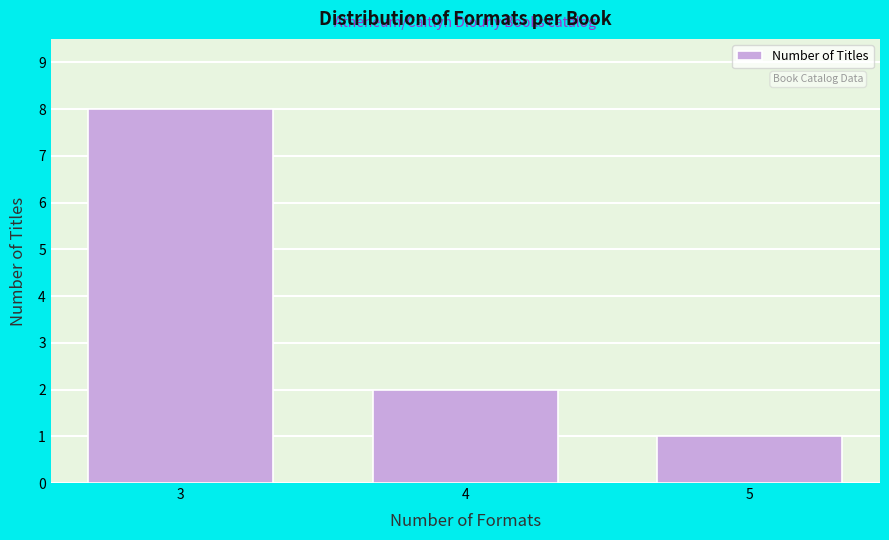

Reading left to right, what are all the values shown in this chart?

3=8	4=2	5=1